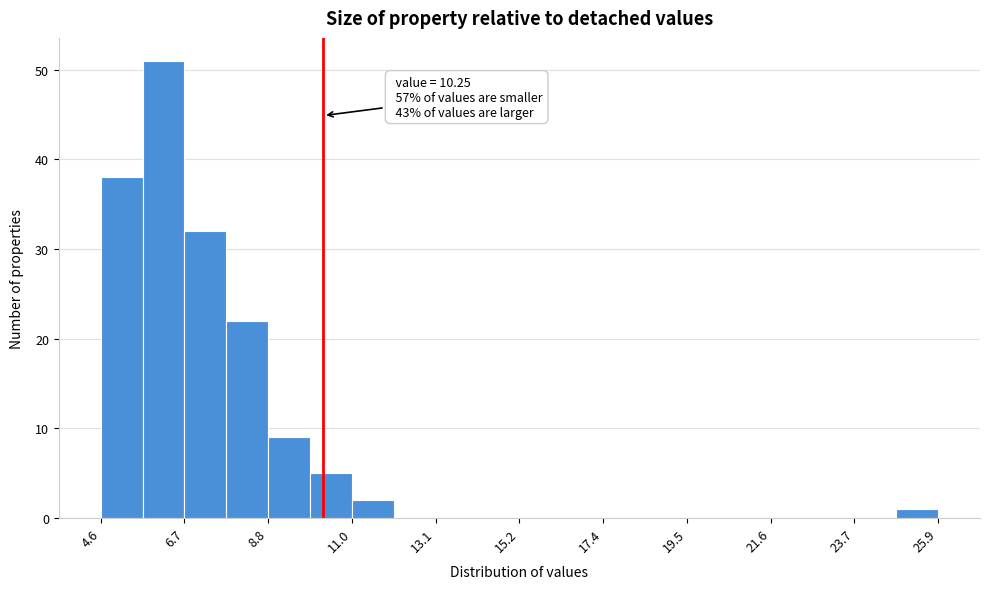

Read against the x-axis, roughly where is the centre of the tallest bar?

6.0